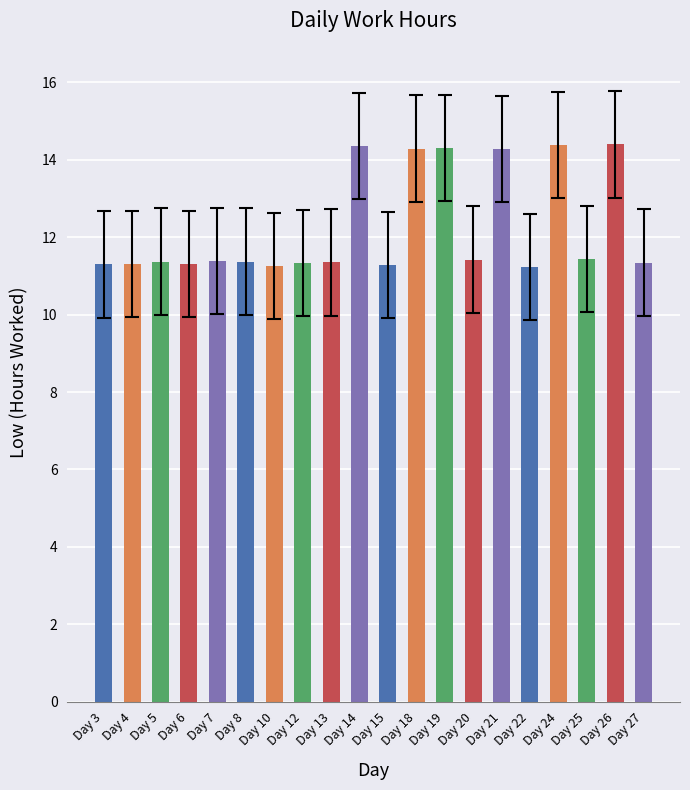

What is the change in value from Day 13 to Day 14?

+3.0